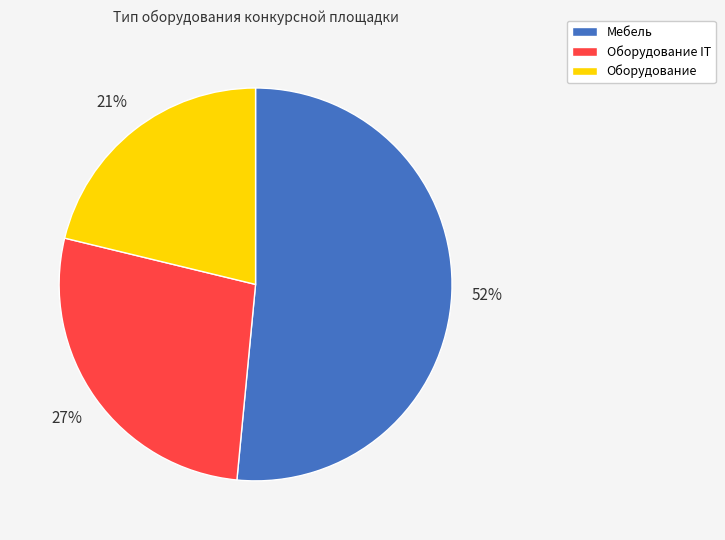

Is Мебель the majority of the pie?

Yes